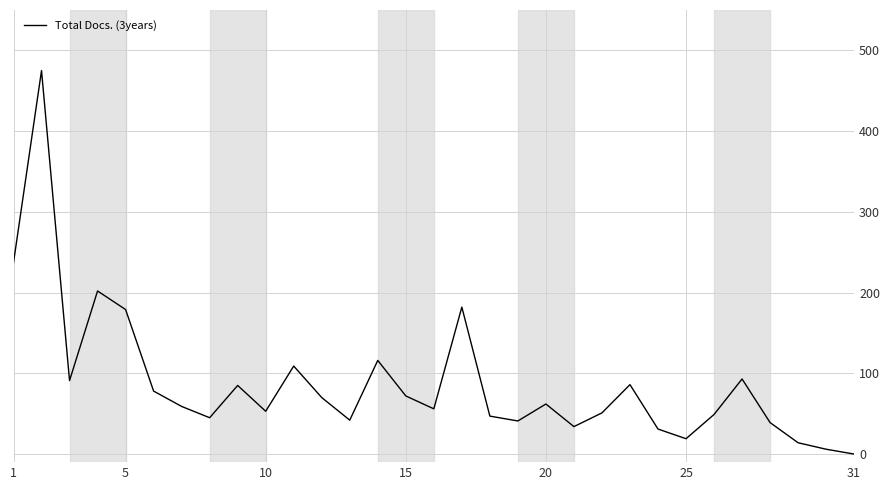

What is the maximum value shown in the chart?

475